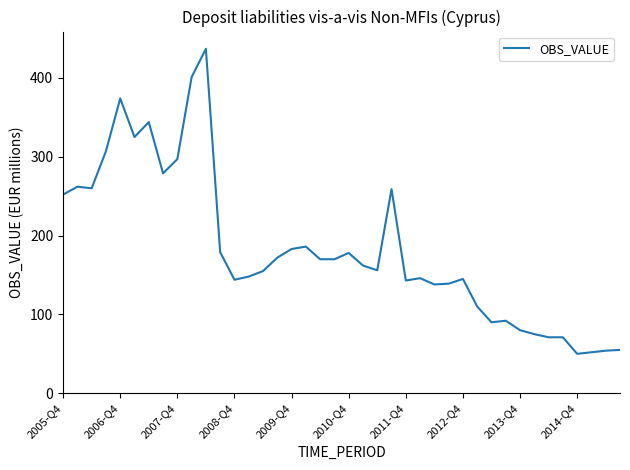

What is the maximum value shown in the chart?

437